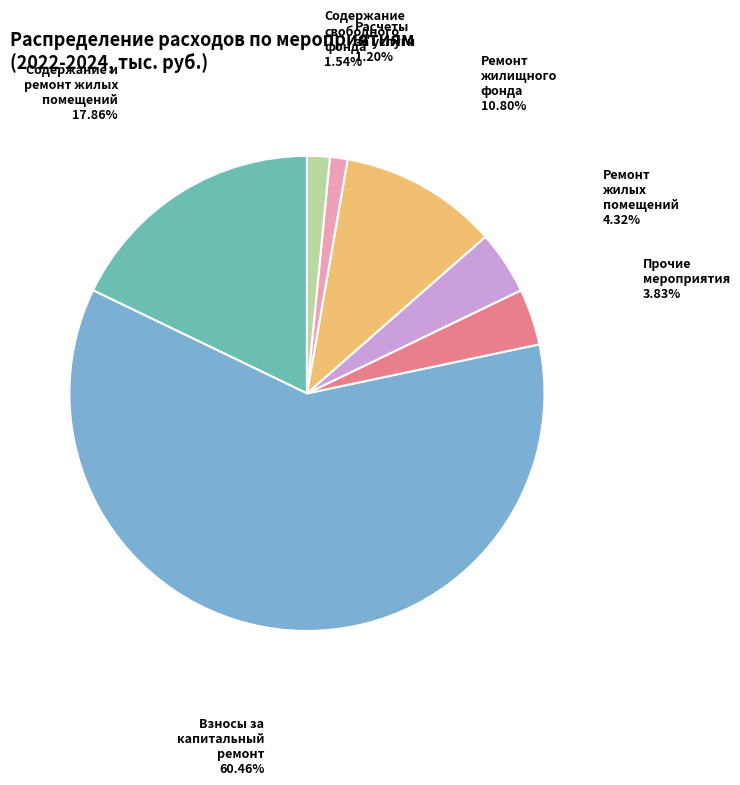

Is there a majority slice in this chart?

Yes